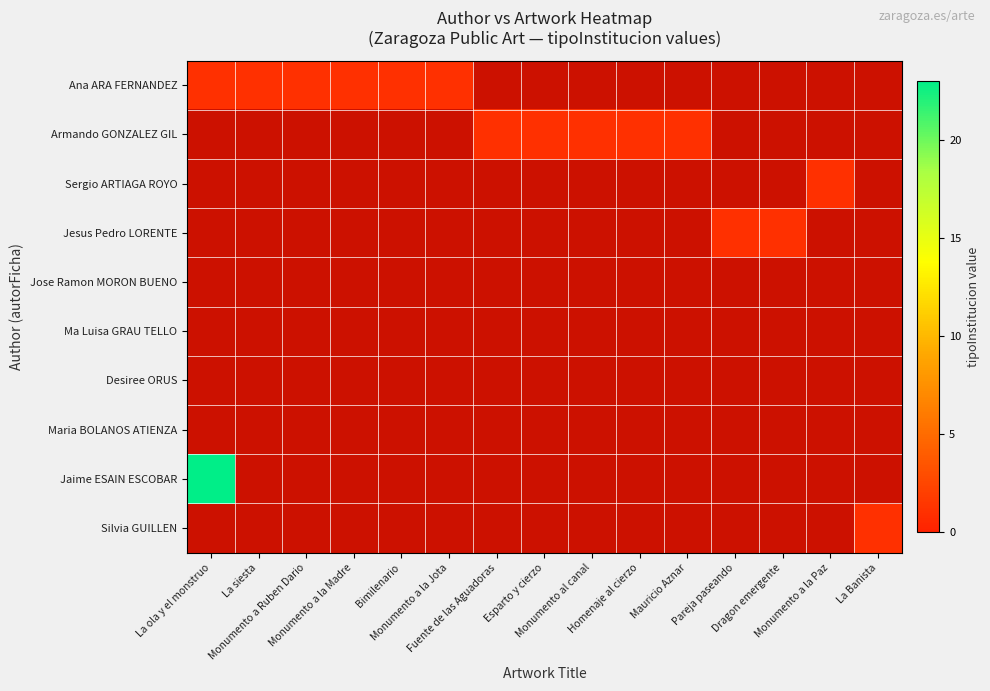

List the labels in order of Jose Ramon MORON BUENO value, largest first.

La ola y el monstruo, La siesta, Monumento a Ruben Dario, Monumento a la Madre, Bimilenario, Monumento a la Jota, Fuente de las Aguadoras, Esparto y cierzo, Monumento al canal, Homenaje al cierzo, Mauricio Aznar, Pareja paseando, Dragon emergente, Monumento a la Paz, La Banista